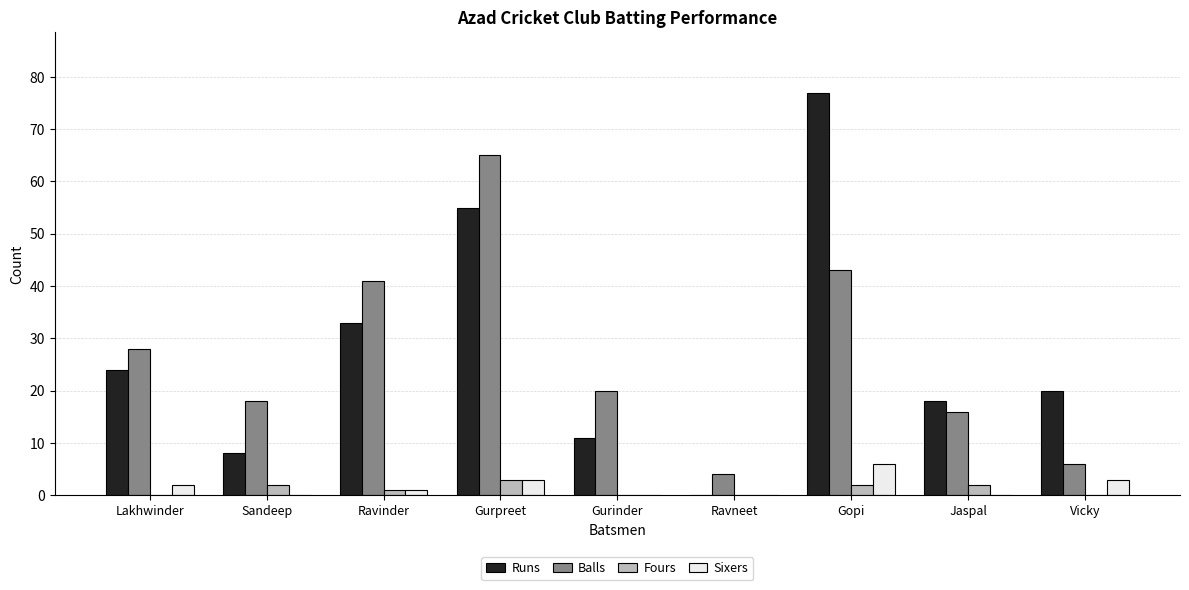

What are all the series names shown in the legend?

Runs, Balls, Fours, Sixers